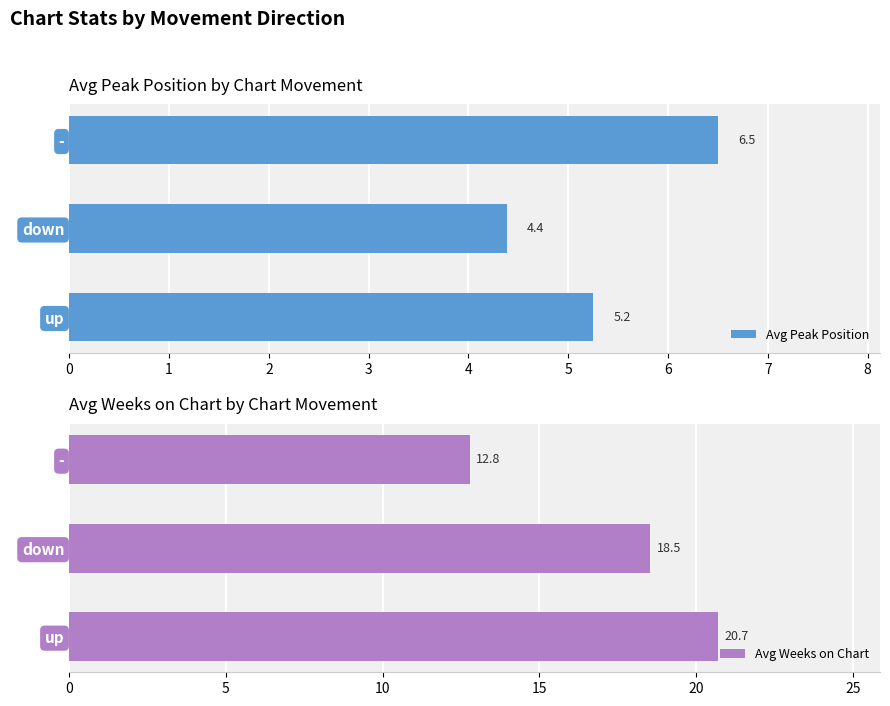

What is the average value of the Avg Peak Position series?

5.4